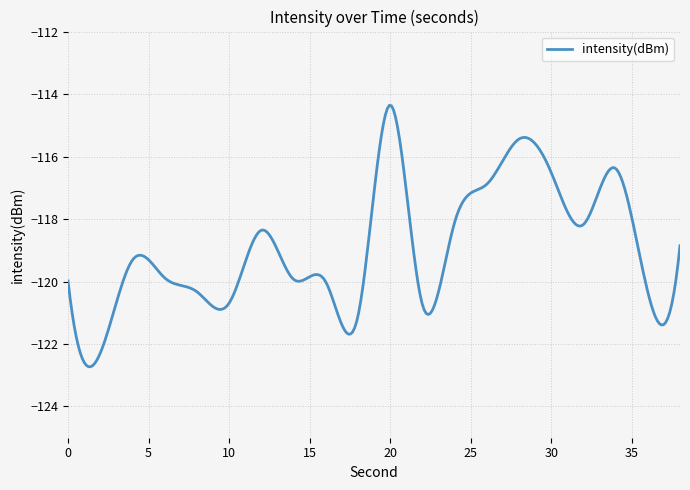

What is the greatest value displayed?

-114.4